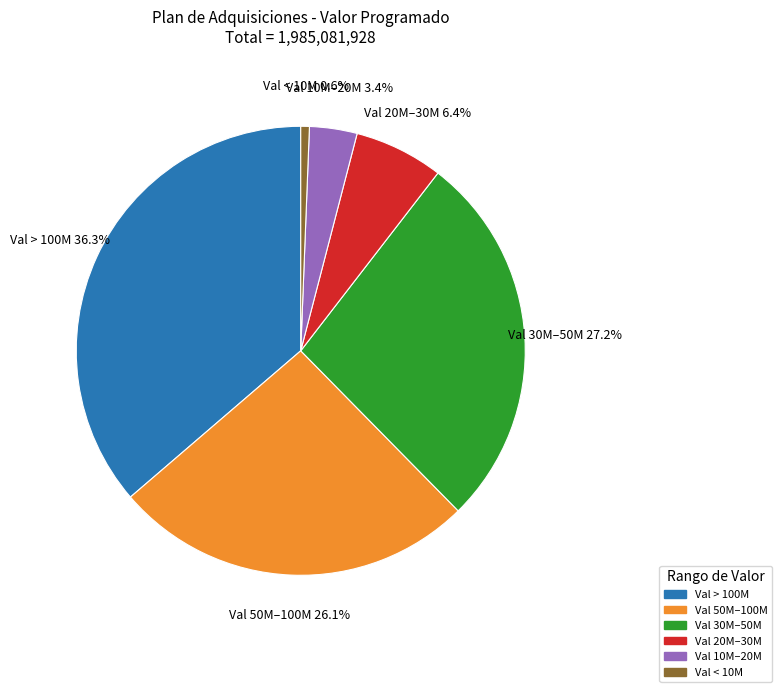

Is there any slice that represents more than half of the pie?

No